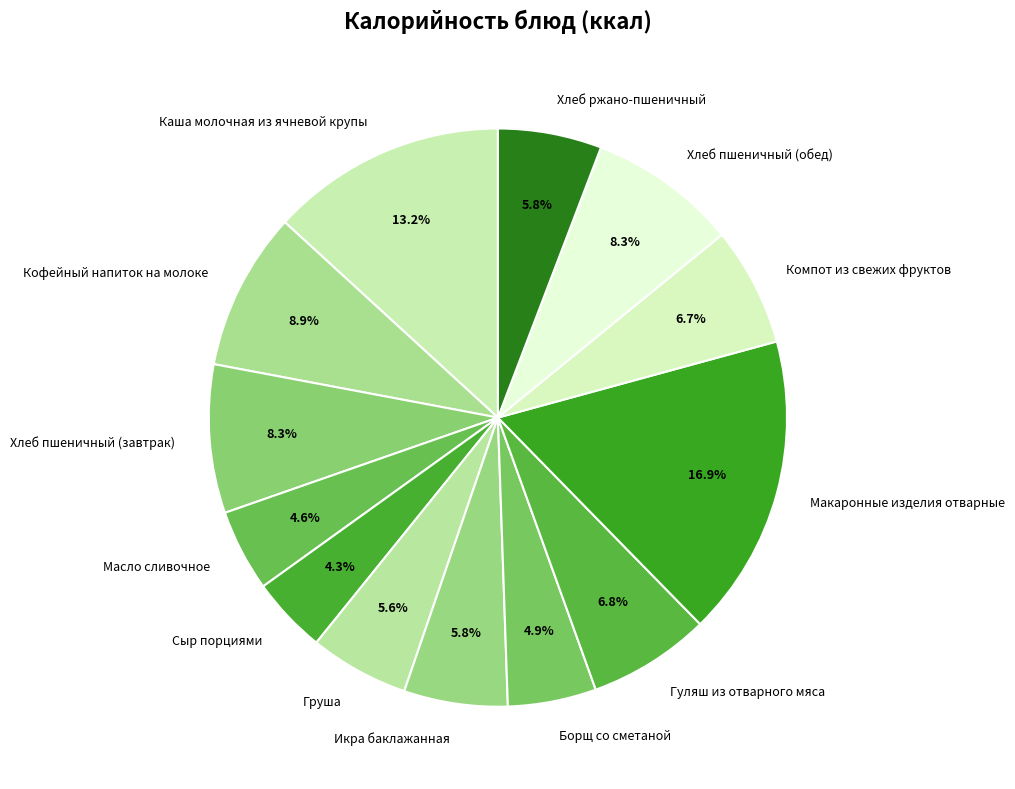

How many segments does this pie chart have?

13